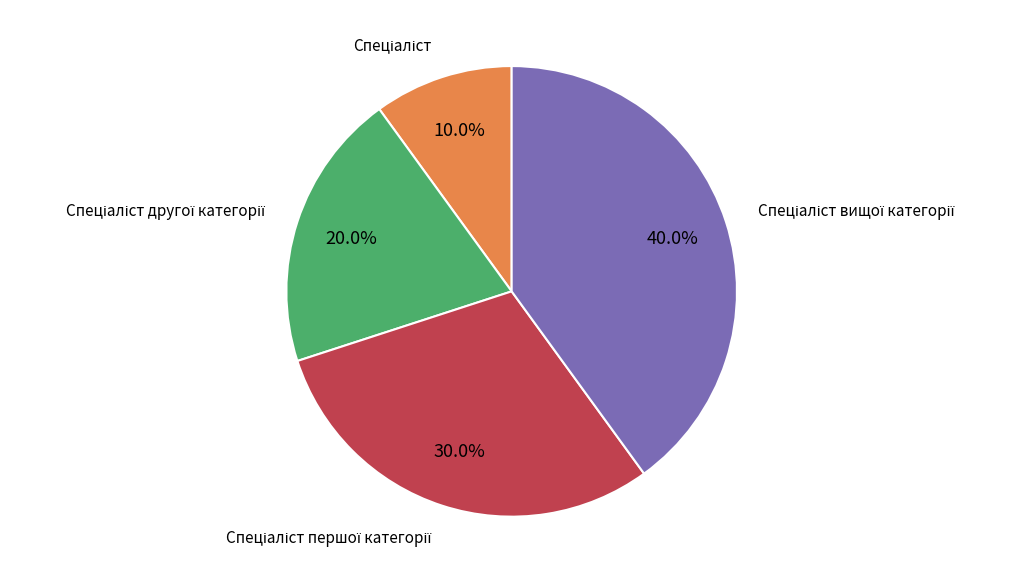

Does any single category account for the majority?

No